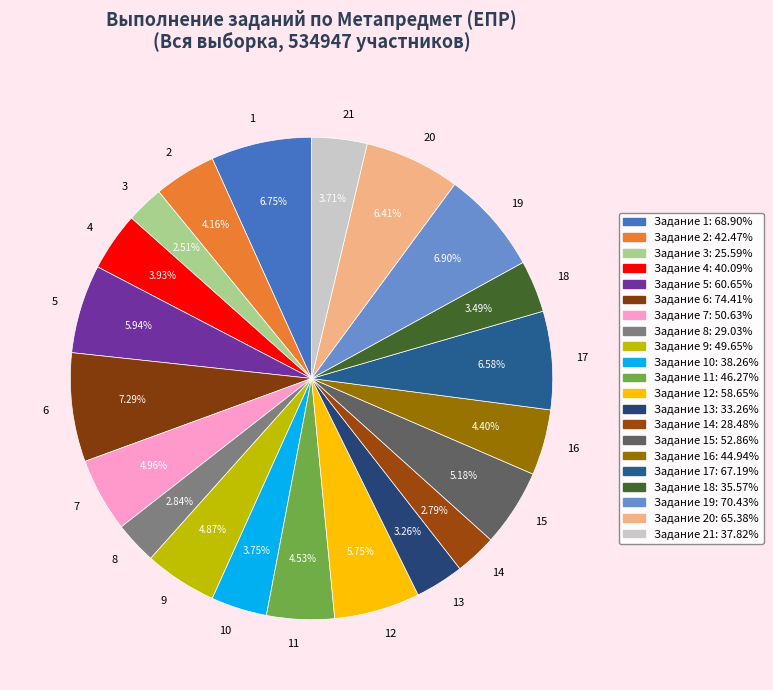

Is there a majority slice in this chart?

No